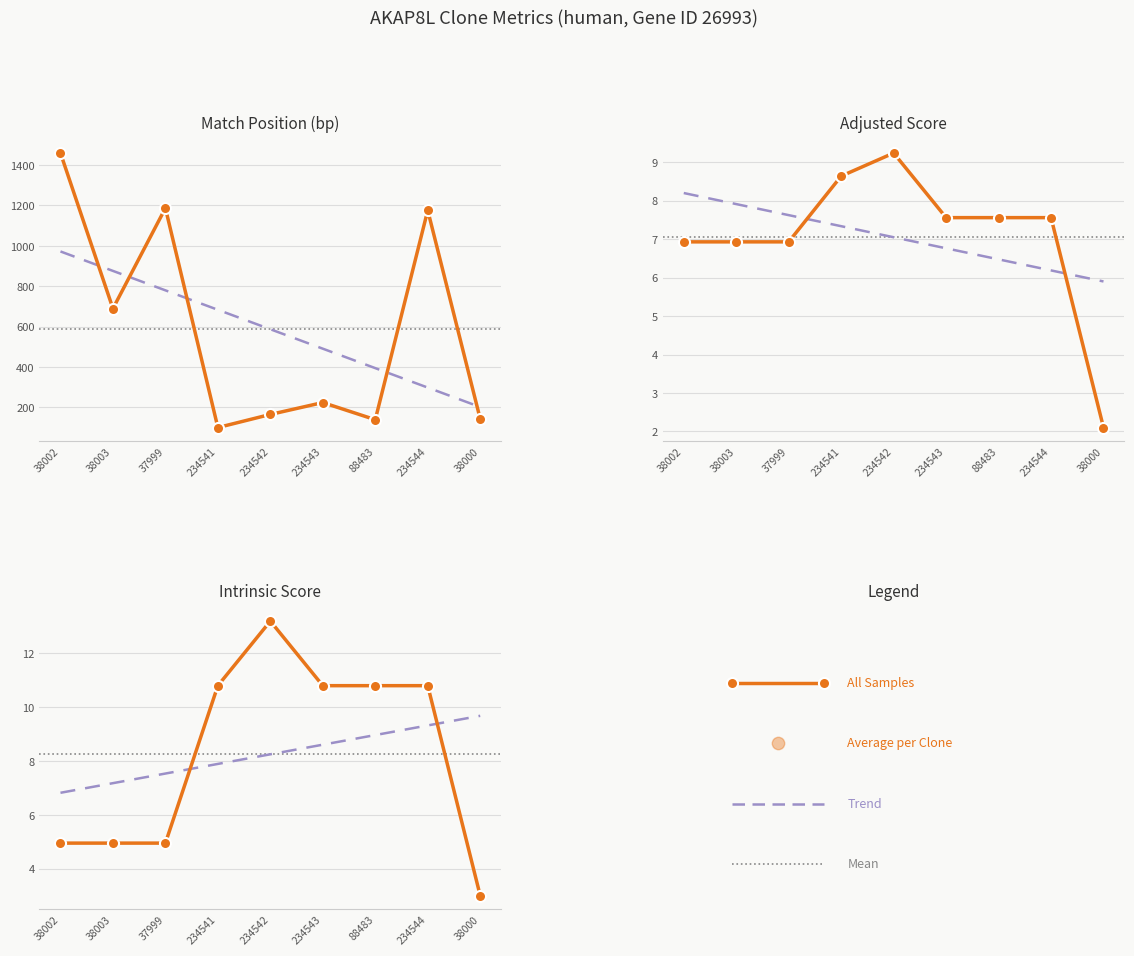

Which series has the largest total across all categories?

Match Position